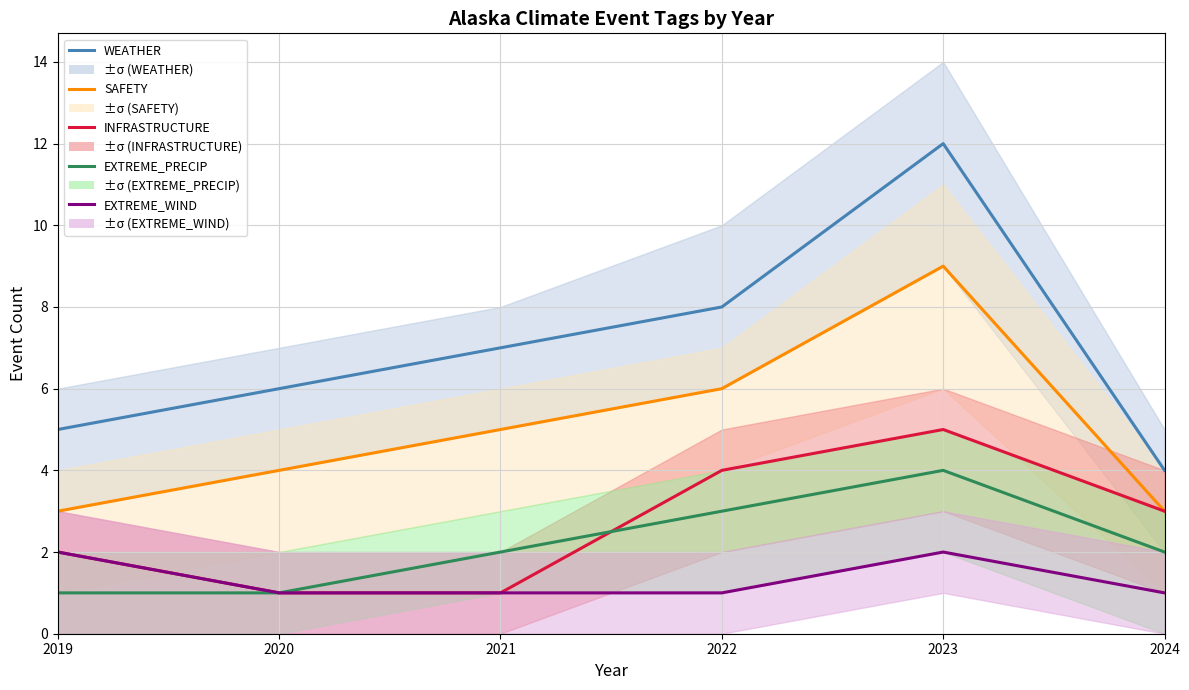

Reading right to left, transcribe all the data shown in this chart.

WEATHER: 2024=4	2023=12	2022=8	2021=7	2020=6	2019=5
SAFETY: 2024=3	2023=9	2022=6	2021=5	2020=4	2019=3
INFRASTRUCTURE: 2024=3	2023=5	2022=4	2021=1	2020=1	2019=2
EXTREME_PRECIP: 2024=2	2023=4	2022=3	2021=2	2020=1	2019=1
EXTREME_WIND: 2024=1	2023=2	2022=1	2021=1	2020=1	2019=2